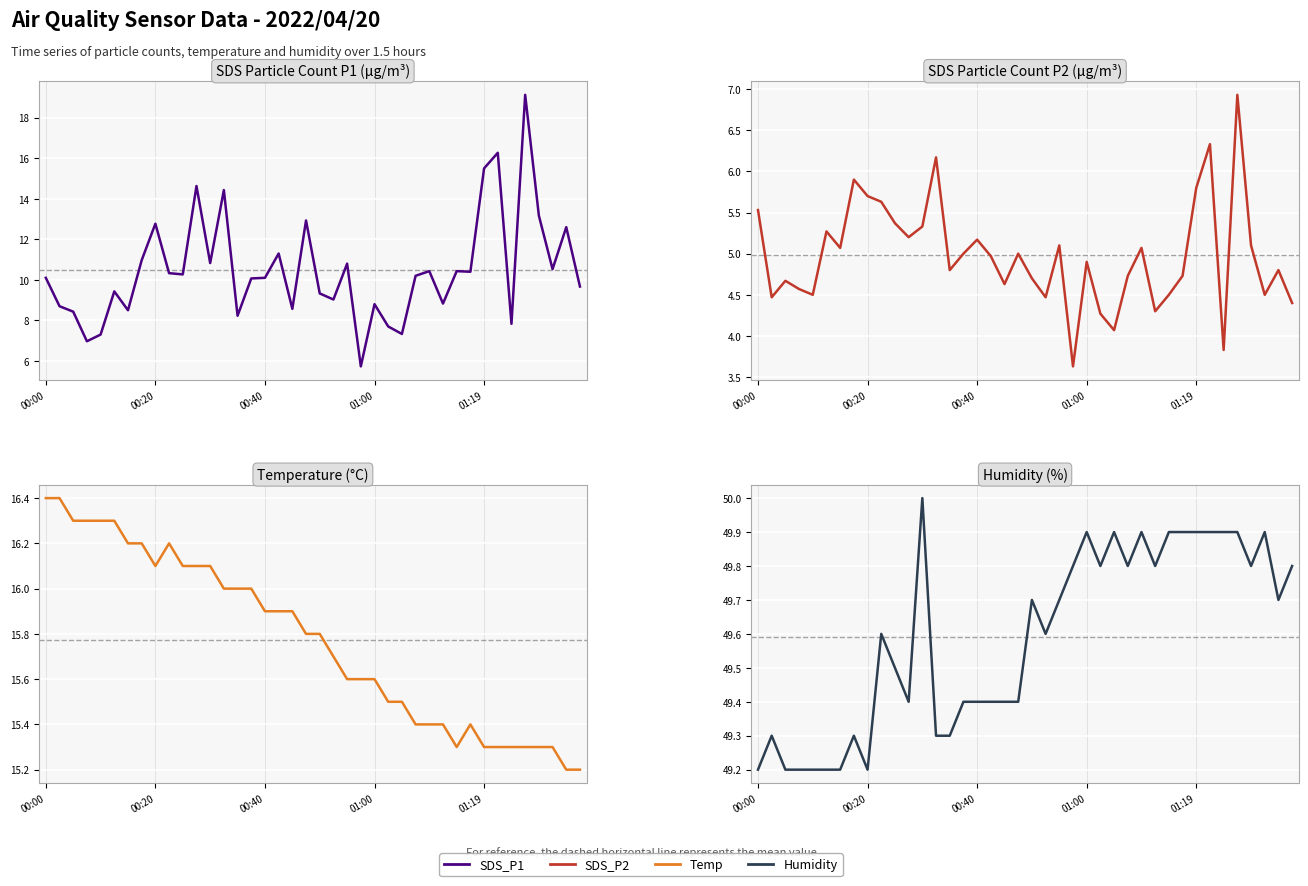

What is the value of the Temp point at the 10th from the left?

16.2